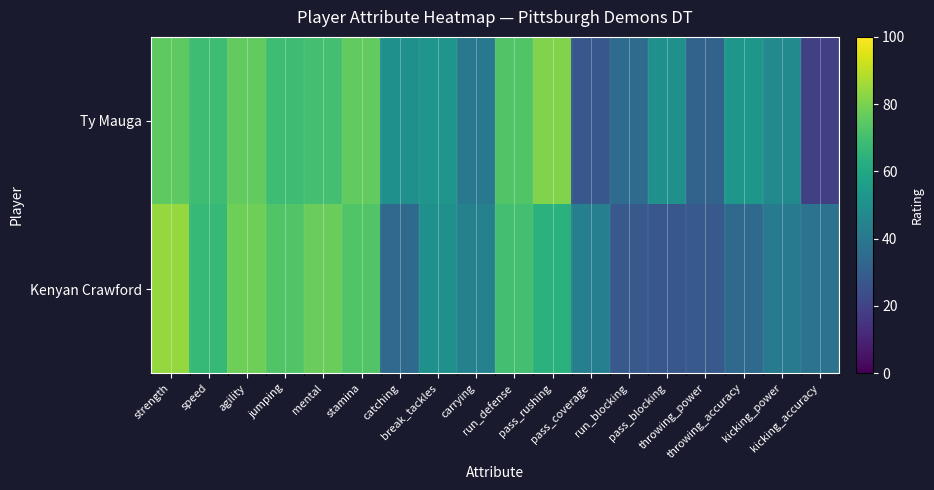

Rank the series by their maximum value, from highest to lowest.

Kenyan Crawford, Ty Mauga